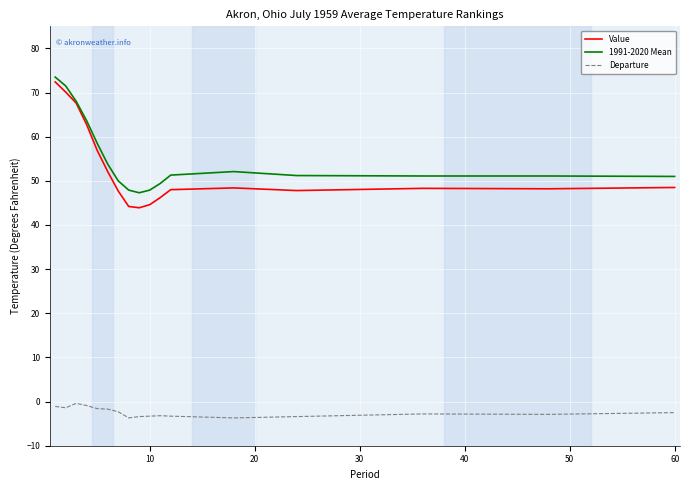

What is the maximum value shown in the chart?

73.5